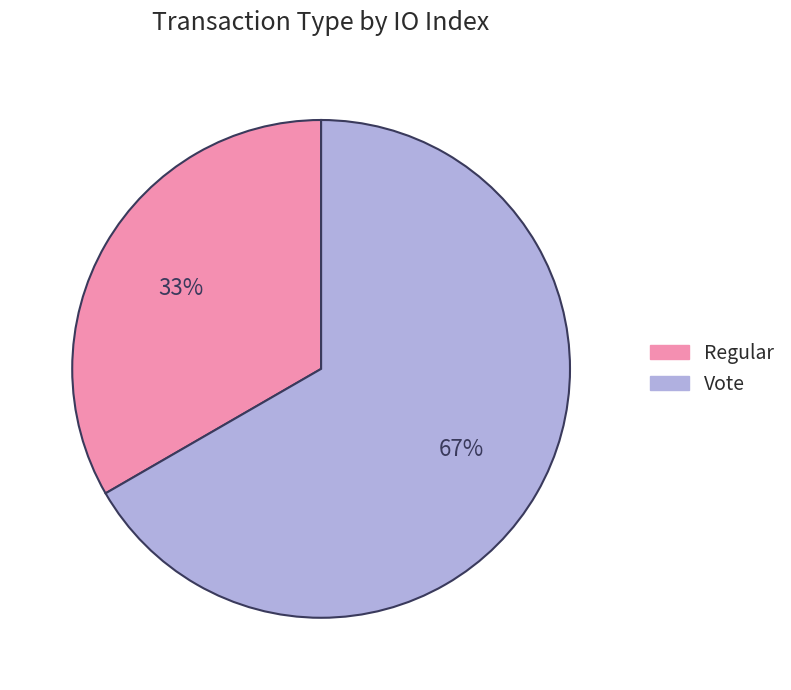

To the nearest percent, what is the combined percentage of Regular and Vote?

100%